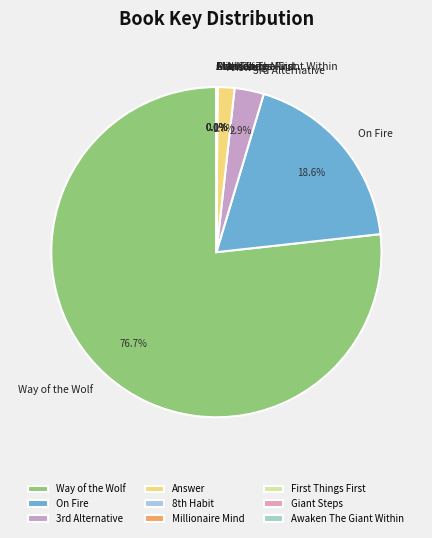

Is there any slice that represents more than half of the pie?

Yes